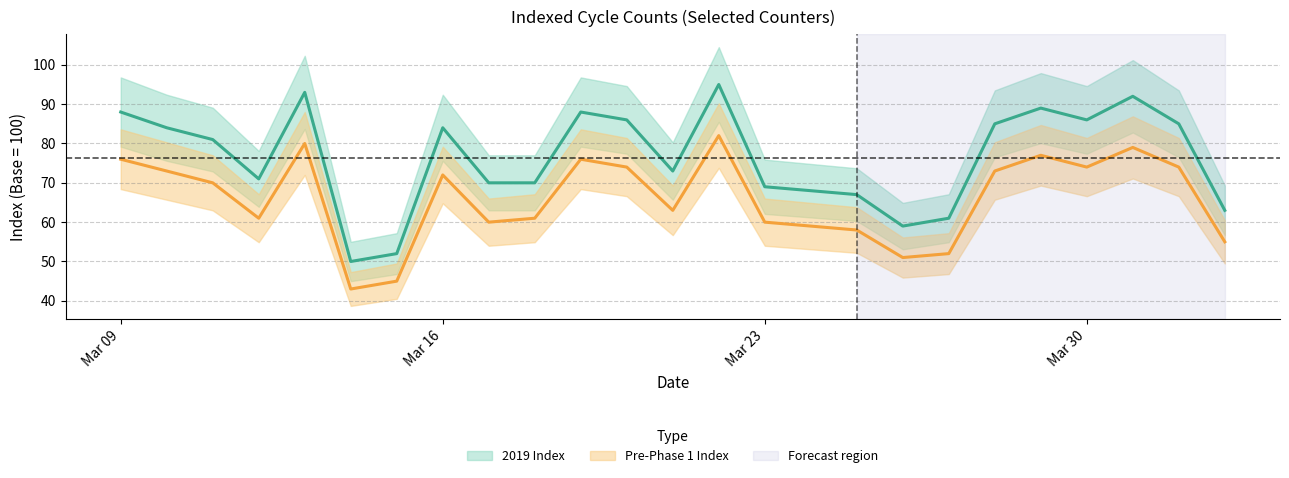

At how many categories does at least one series exceed 85?

8